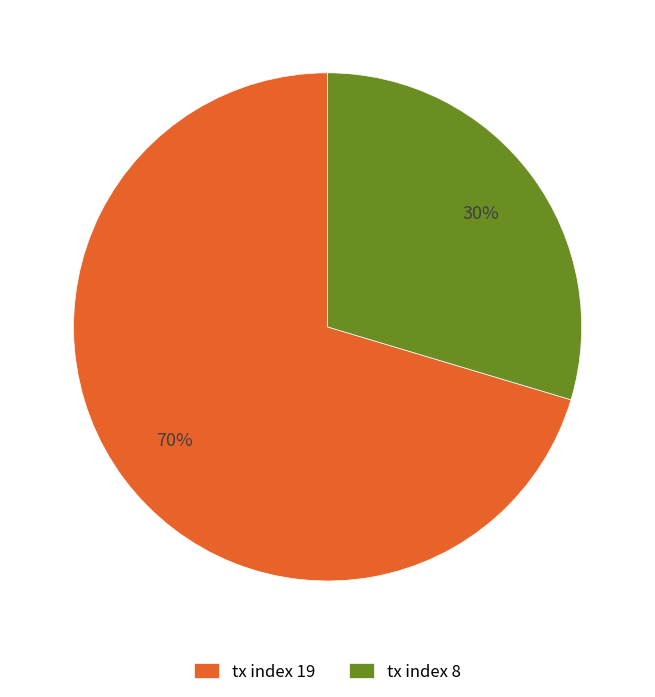

Which has a higher value, tx index 19 or tx index 8?

tx index 19